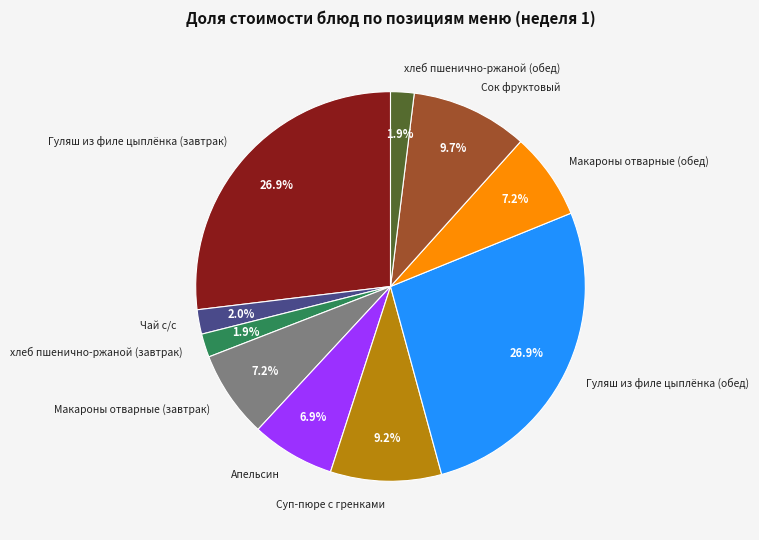

To the nearest percent, what percentage of the pie is Апельсин?

7%